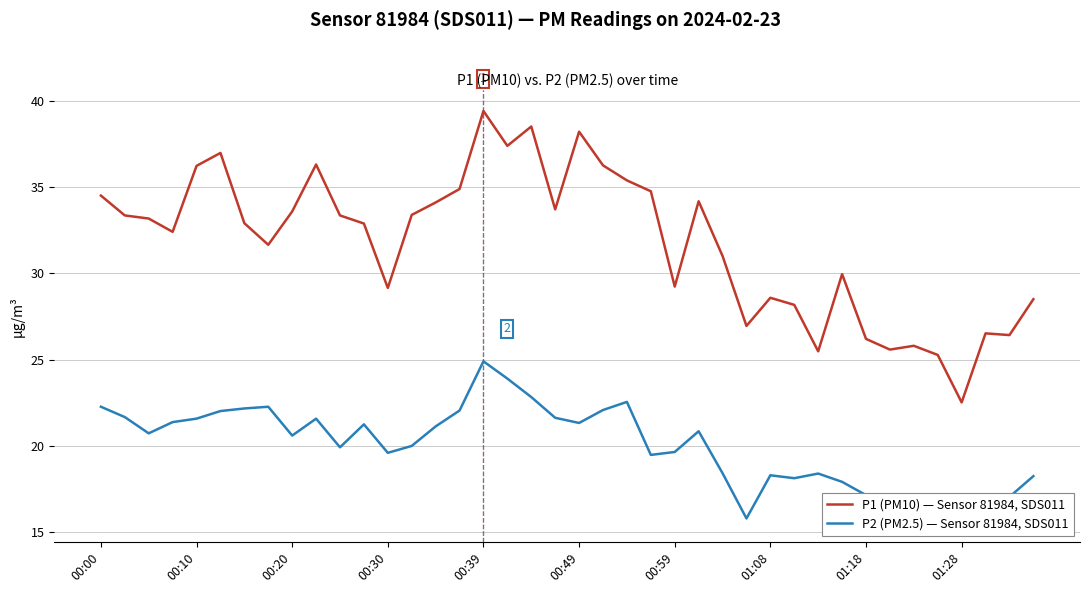

Is the value of P1 (PM10) — Sensor 81984, SDS011 at 25 greater than the value of P2 (PM2.5) — Sensor 81984, SDS011 at 31?

Yes